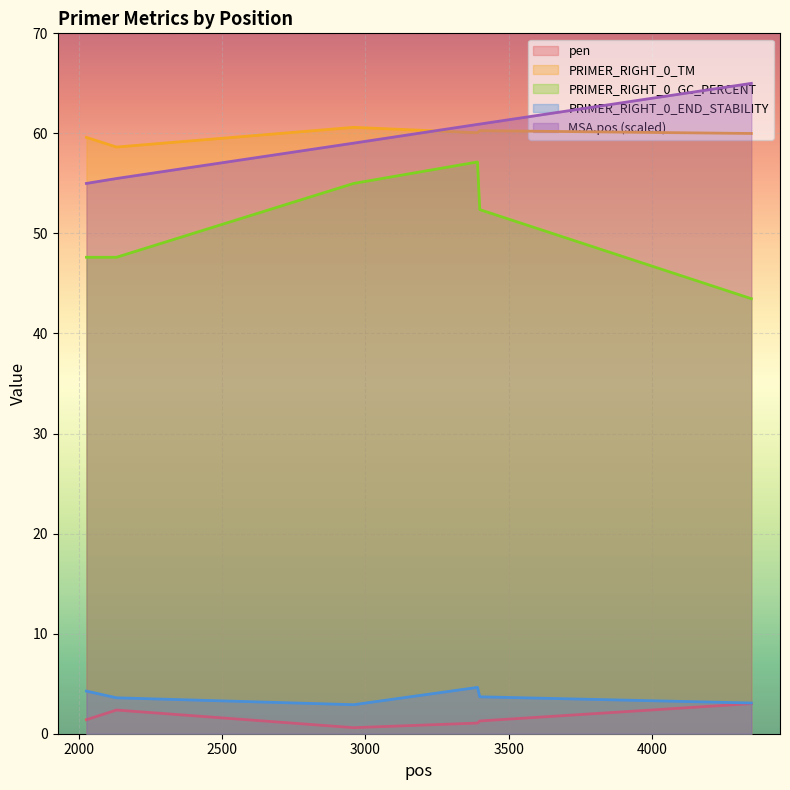

True or false: PRIMER_RIGHT_0_END_STABILITY and MSA.pos intersect in this chart.

False